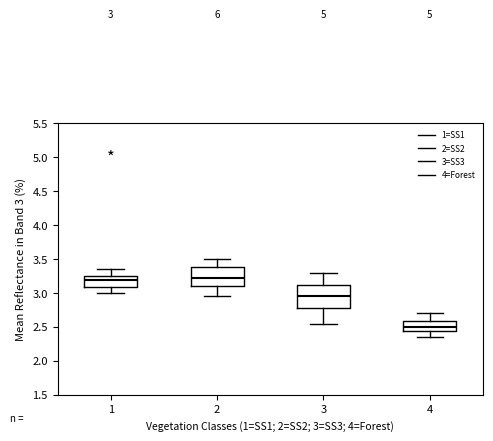

Comparing the boxes themselves (not the whiskers), which one is the tallest?

3